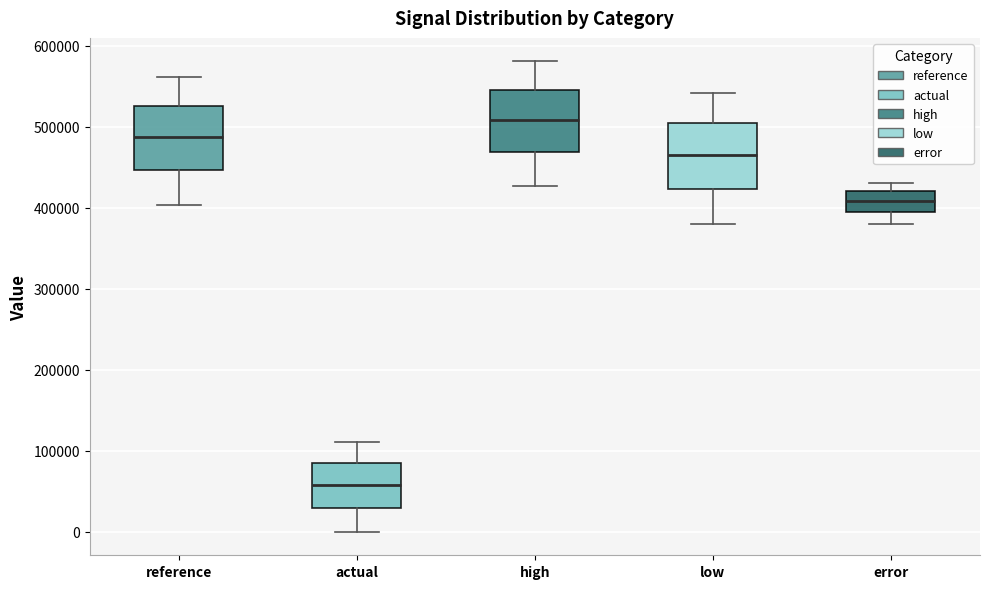

Reading left to right, transcribe this box plot: for each box, give where its median line is, the range the box spans, and where its two whiskers end, as read against the y-axis. The values are not printed on the chart, so give them approximately, as read against the axis.

reference: median 490000, box 450000 to 530000, whiskers 400000 to 560000
actual: median 60000, box 30000 to 90000, whiskers 0 to 110000
high: median 510000, box 470000 to 550000, whiskers 430000 to 580000
low: median 470000, box 420000 to 510000, whiskers 380000 to 540000
error: median 410000, box 390000 to 420000, whiskers 380000 to 430000